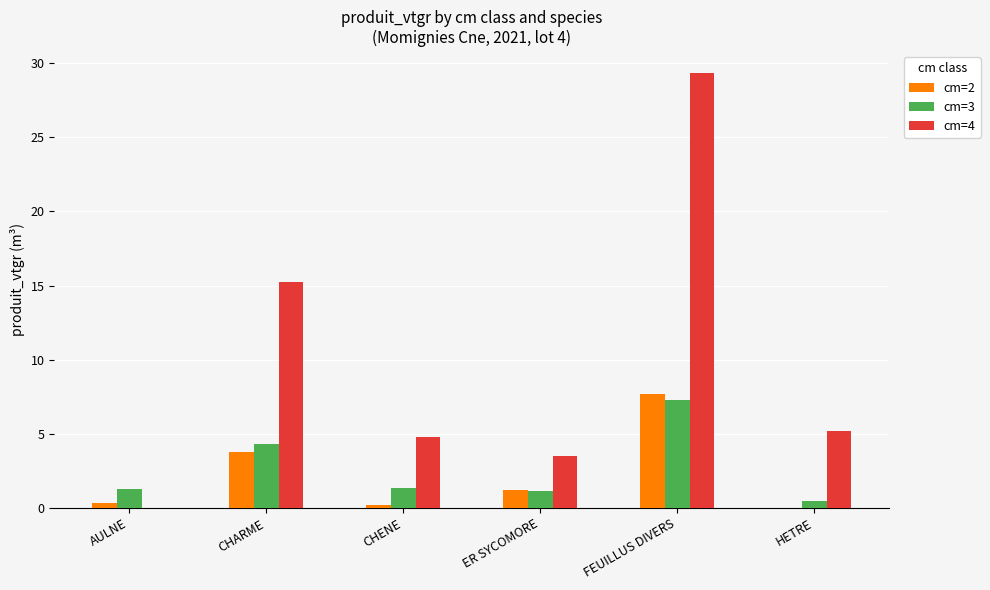

What is the maximum value for cm=2?

7.7